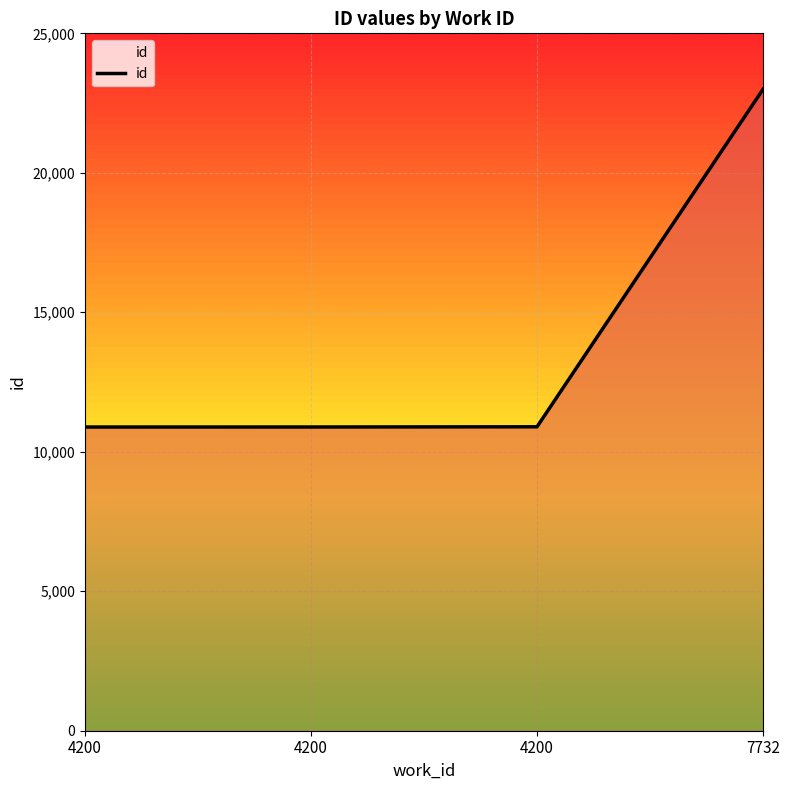

How many categories are shown in the chart?

4